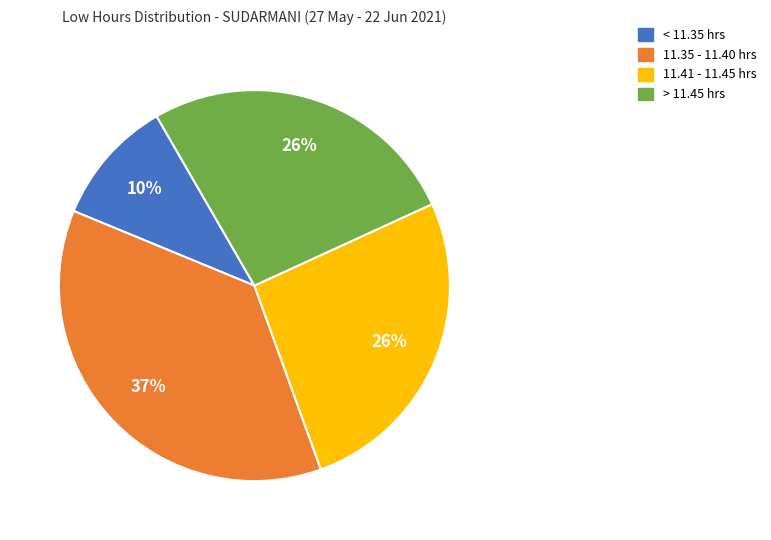

Does any single category account for the majority?

No